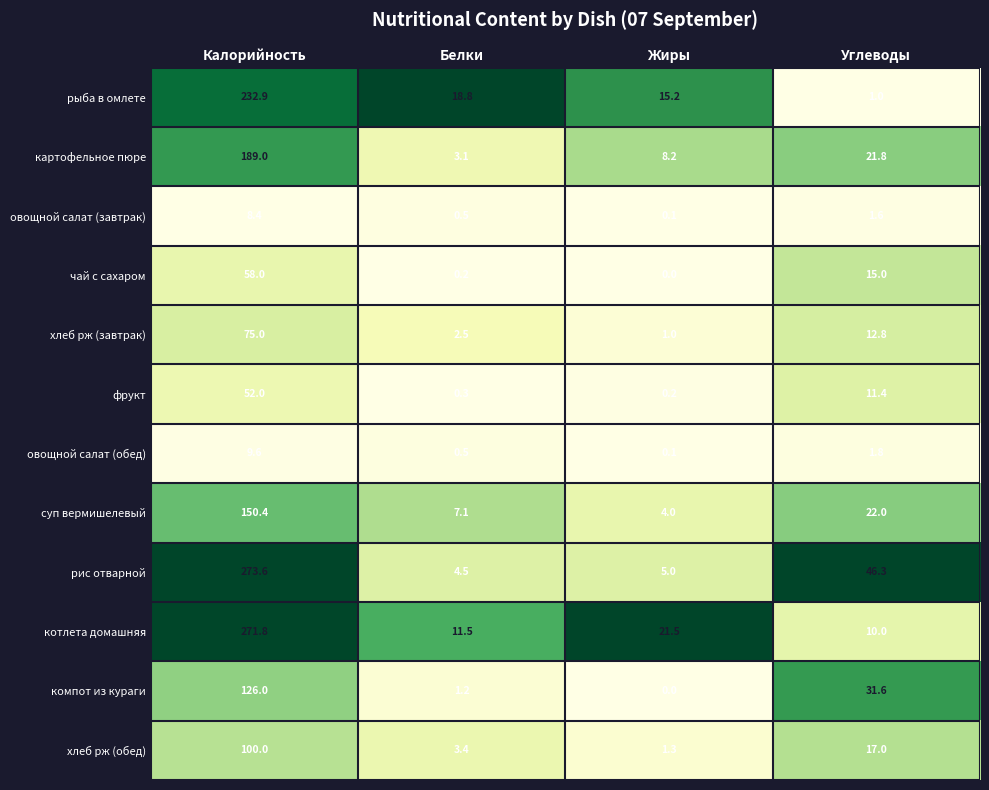

What is the spread (max minus min) of values at Углеводы?

45.3